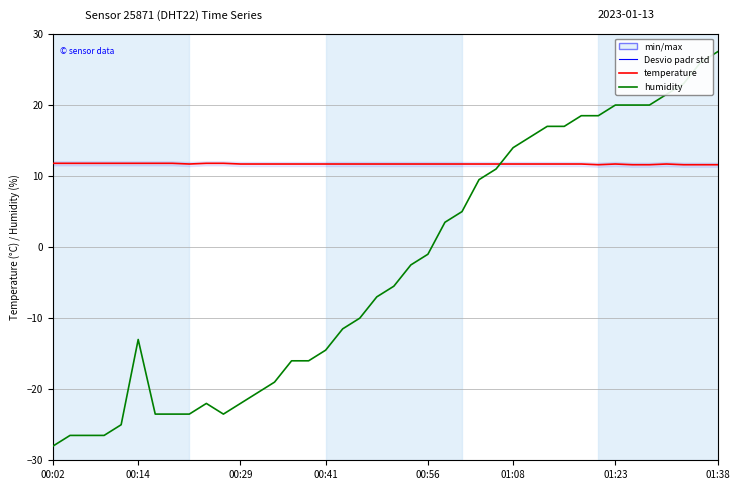

What is the value of the temperature point at the 12th from the left?

11.7